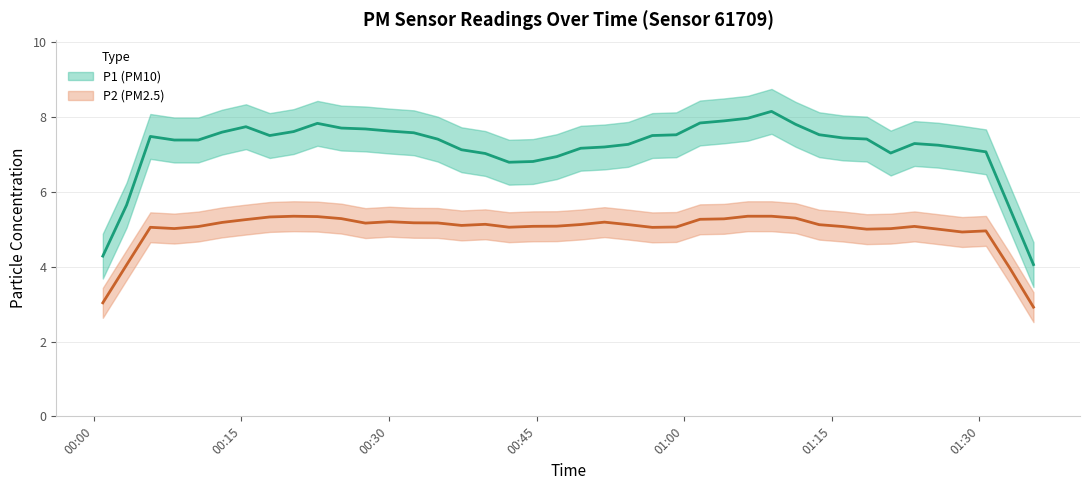

Is the value of P2 at 2 greater than the value of P1 at 34?

No